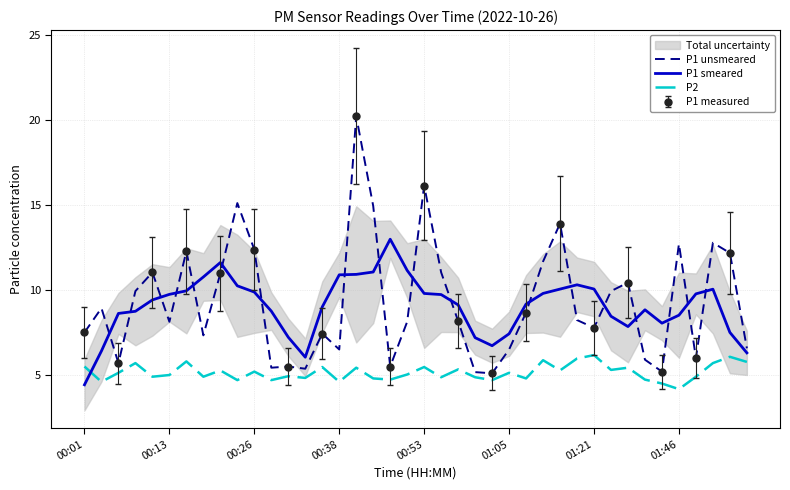

True or false: P1 smeared has a value of 10.9 at 00:38.

True